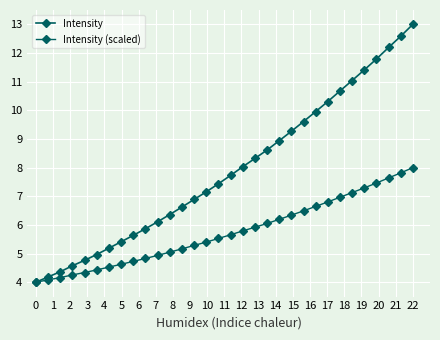

What is the average value of the Intensity (scaled) series?

5.7